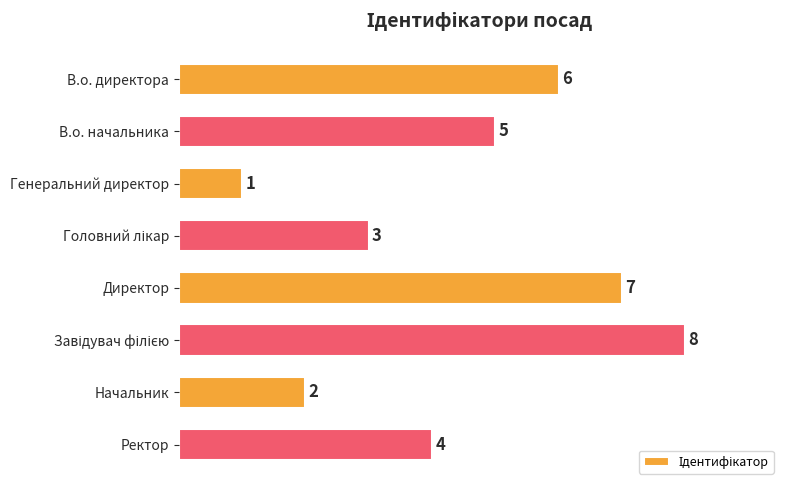

How many bars are there in total?

8